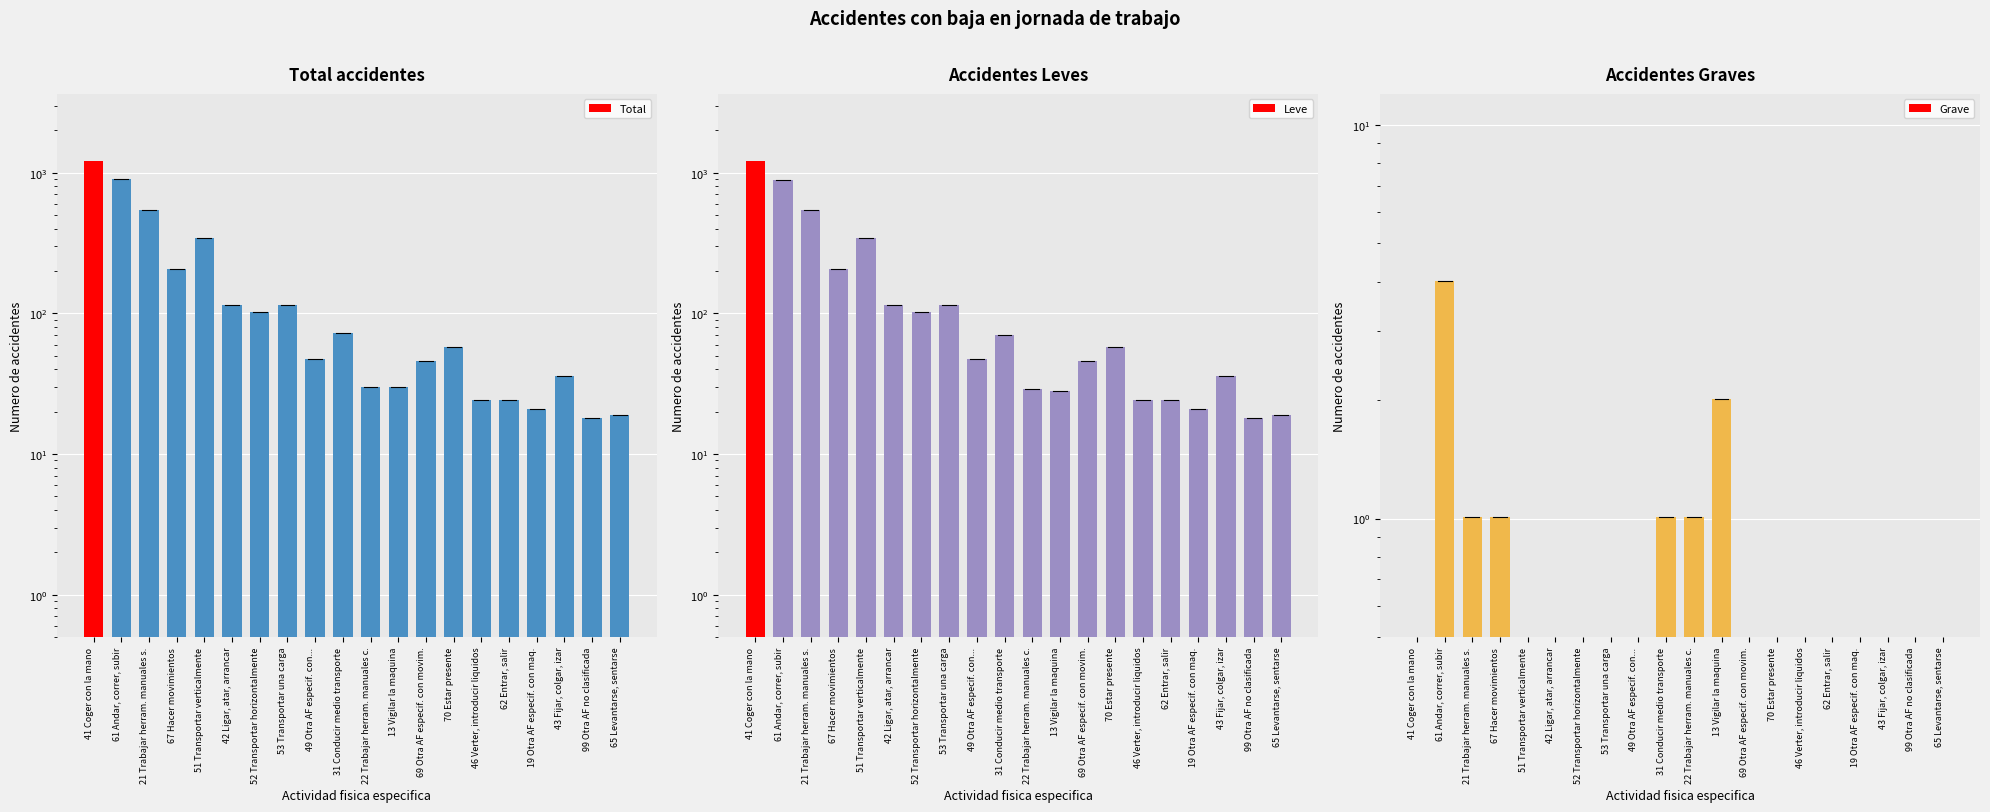

Count the number of data series in this chart.

3